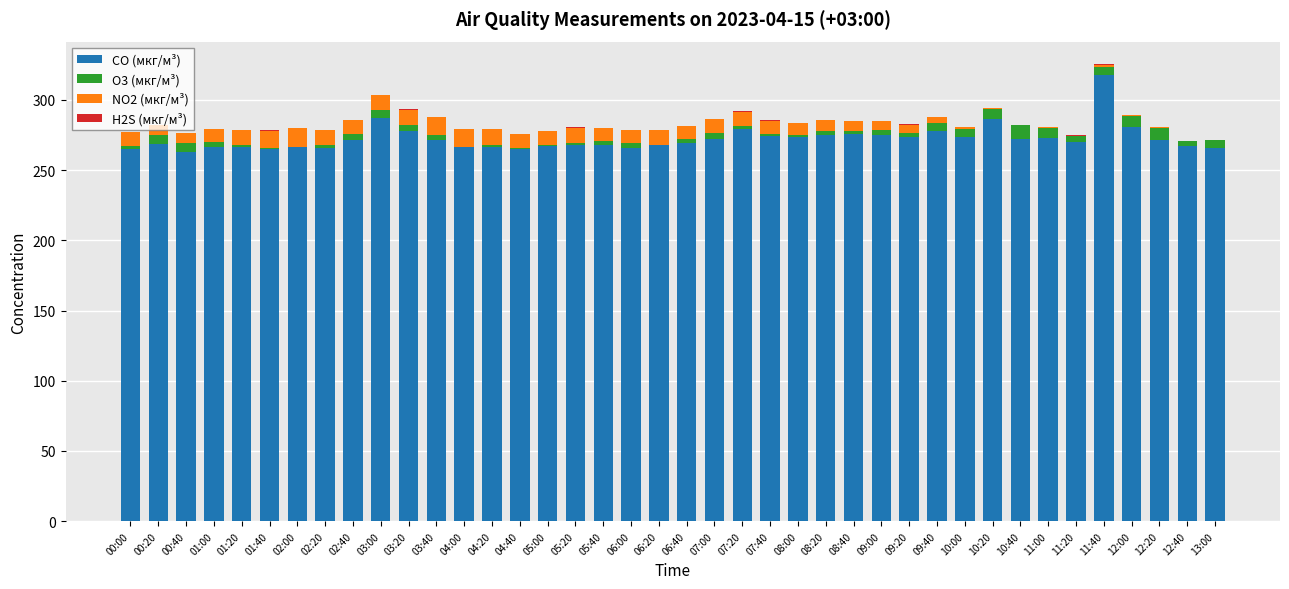

True or false: CO (мкг/м³) has a value of 132.7 at 10:20.

False